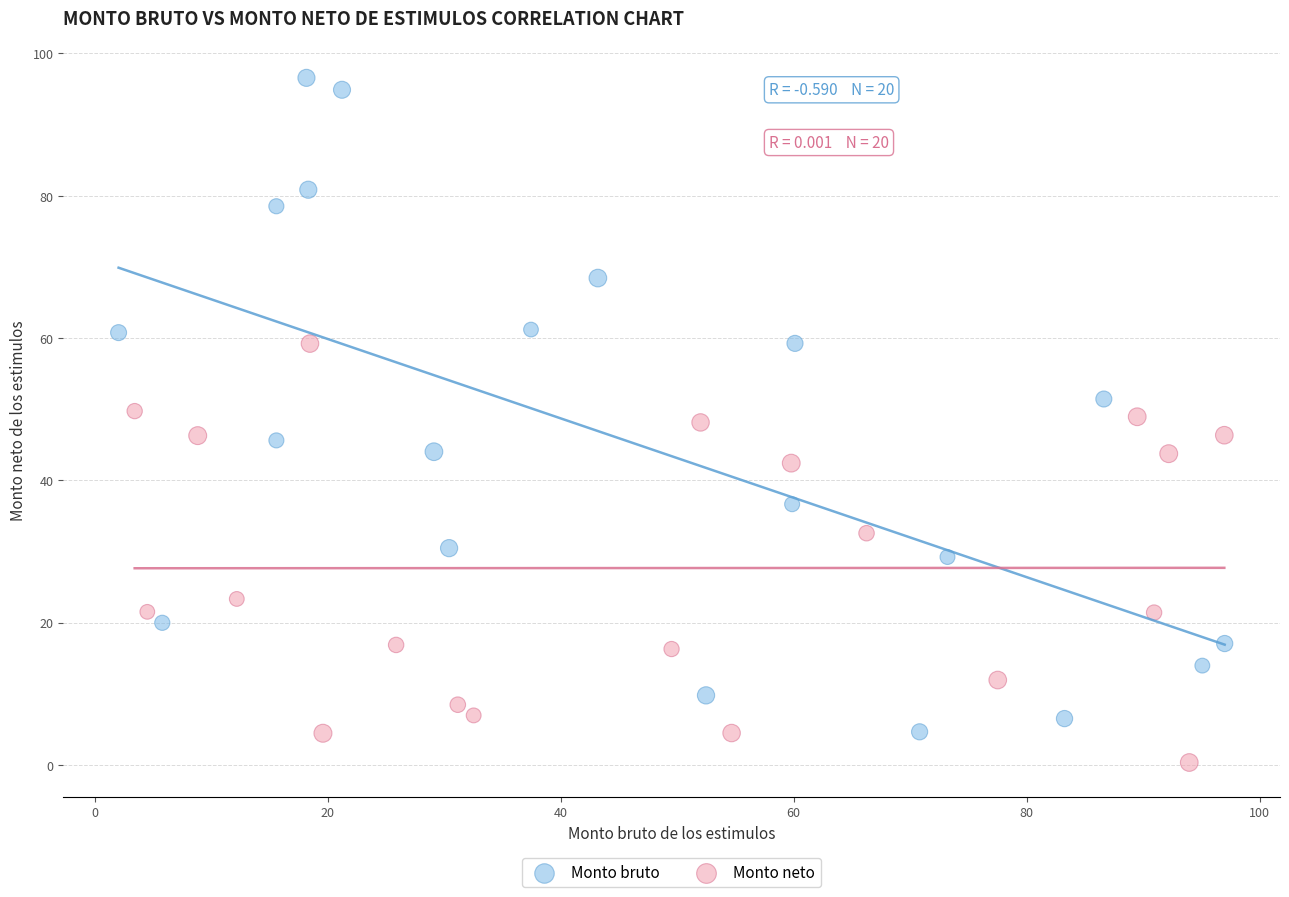

Which series has the largest Y range (max minus min)?

Monto bruto